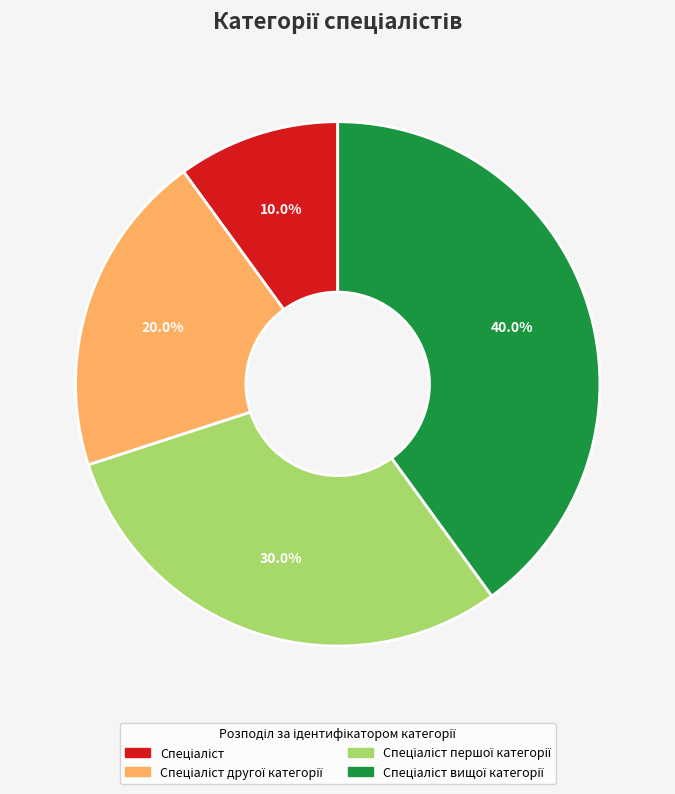

To the nearest percent, what is the average slice percentage?

25%